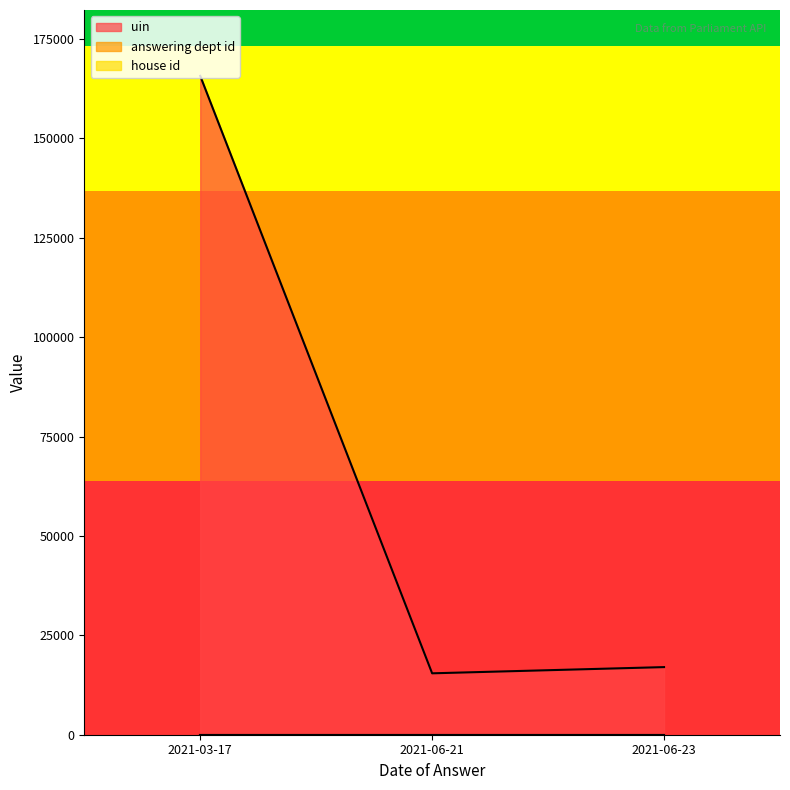

Is the value of uin at 2021-06-21 greater than the value of house id at 2021-03-17?

Yes